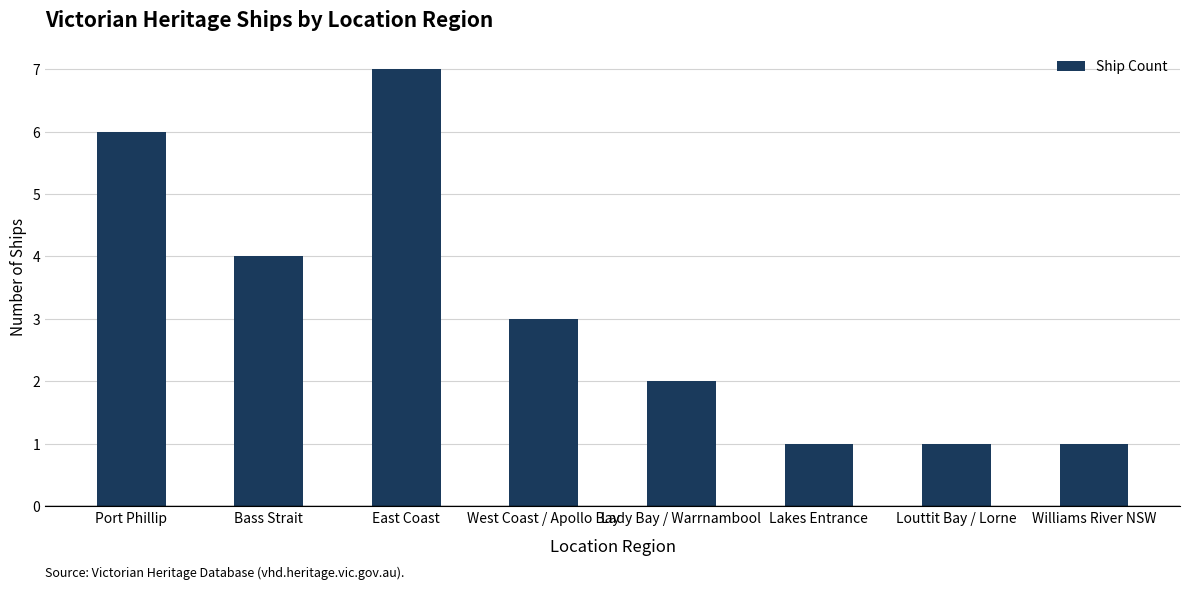

Between East Coast and Williams River NSW, which is larger?

East Coast